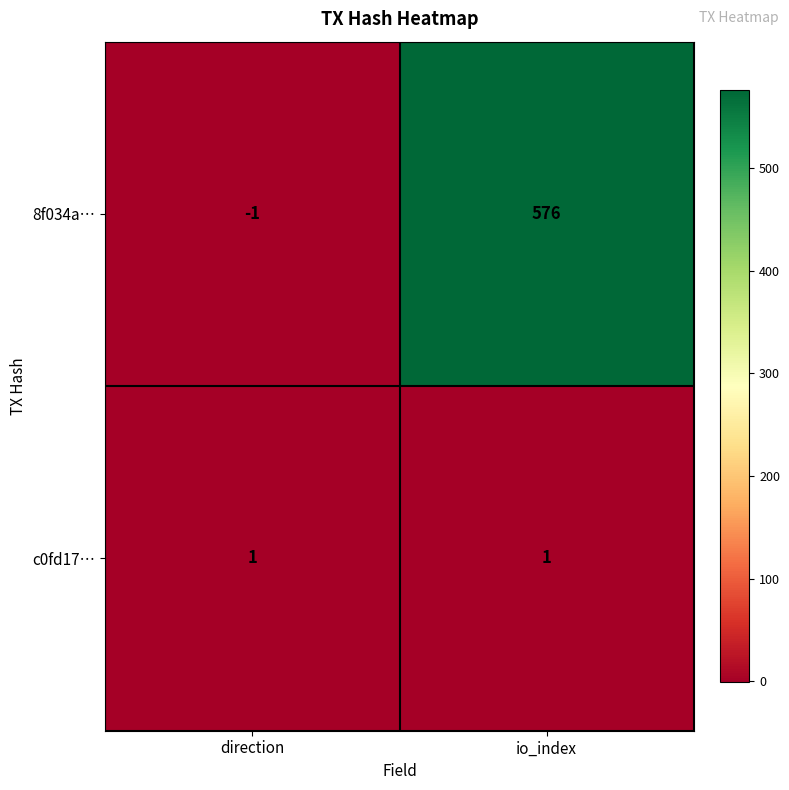

What is the approximate value of 8f034a… at io_index?

576